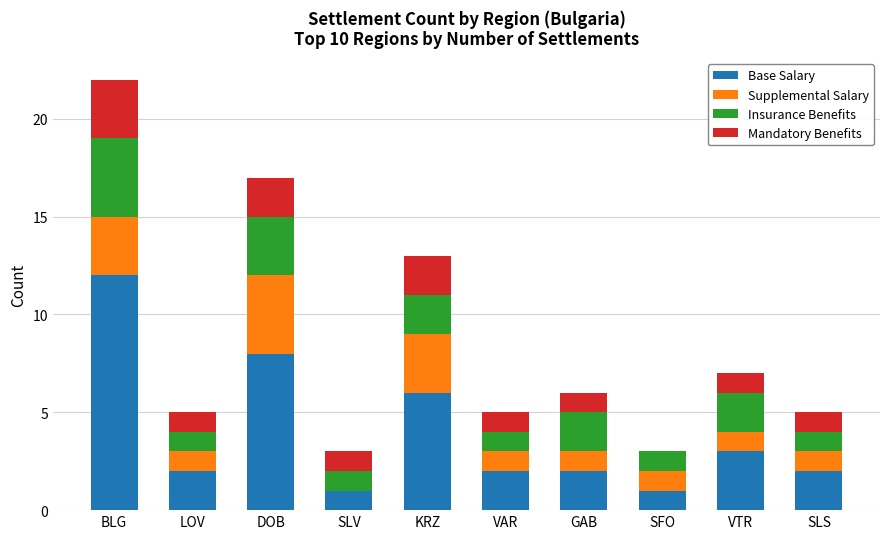

What are all the series names shown in the legend?

Base Salary, Supplemental Salary, Insurance Benefits, Mandatory Benefits